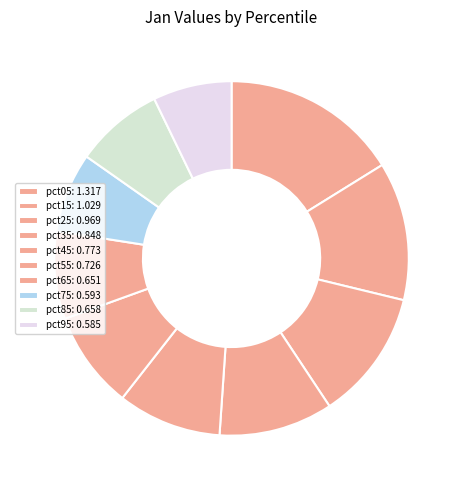

How many segments does this pie chart have?

10